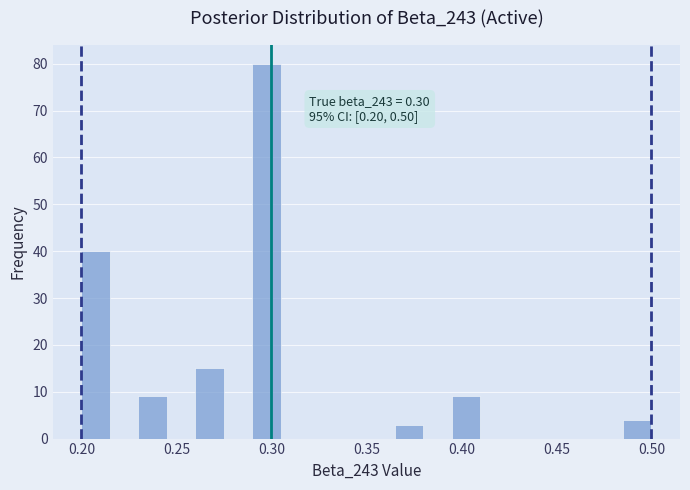

Read against the x-axis, roughly where is the centre of the tallest bar?

0.300